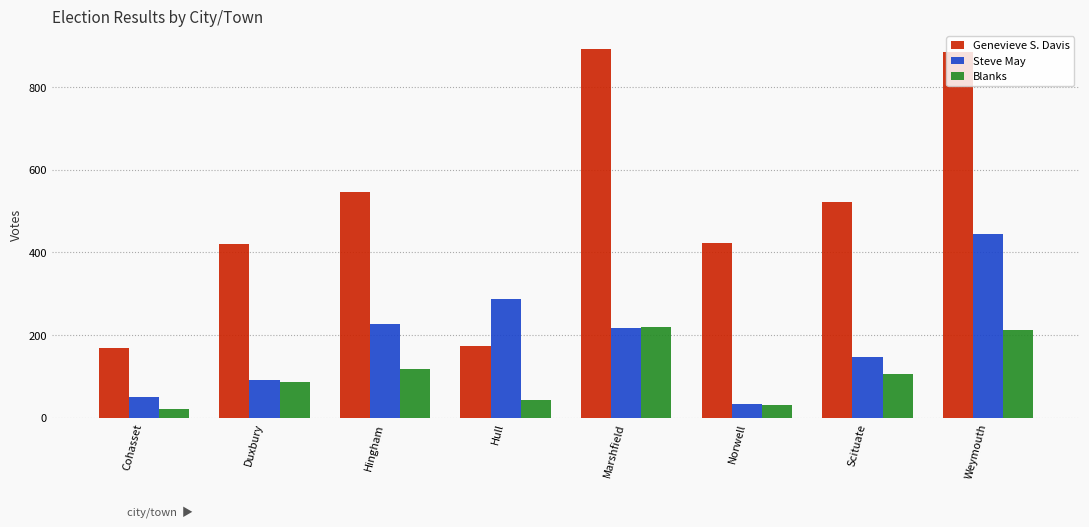

What is the difference between the second highest and second lowest values in the Steve May series?

237